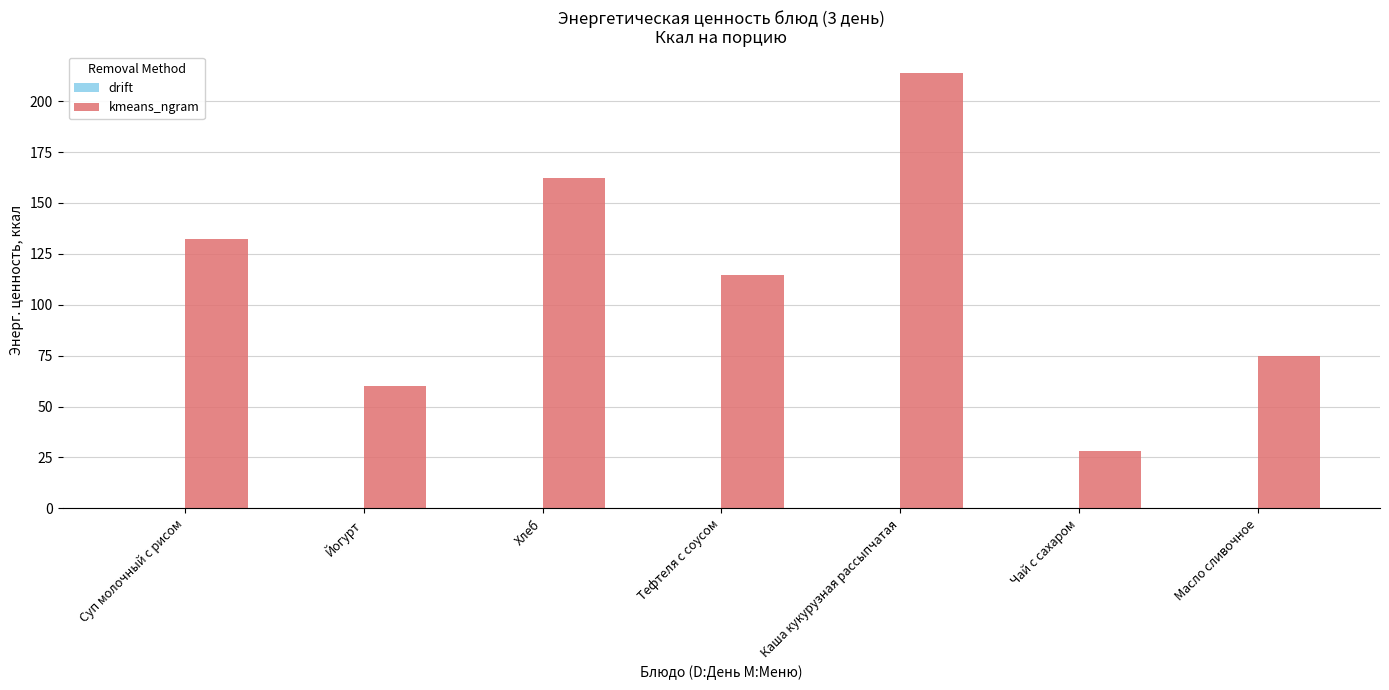

At which label is the value closest to 120?

Тефтеля с соусом